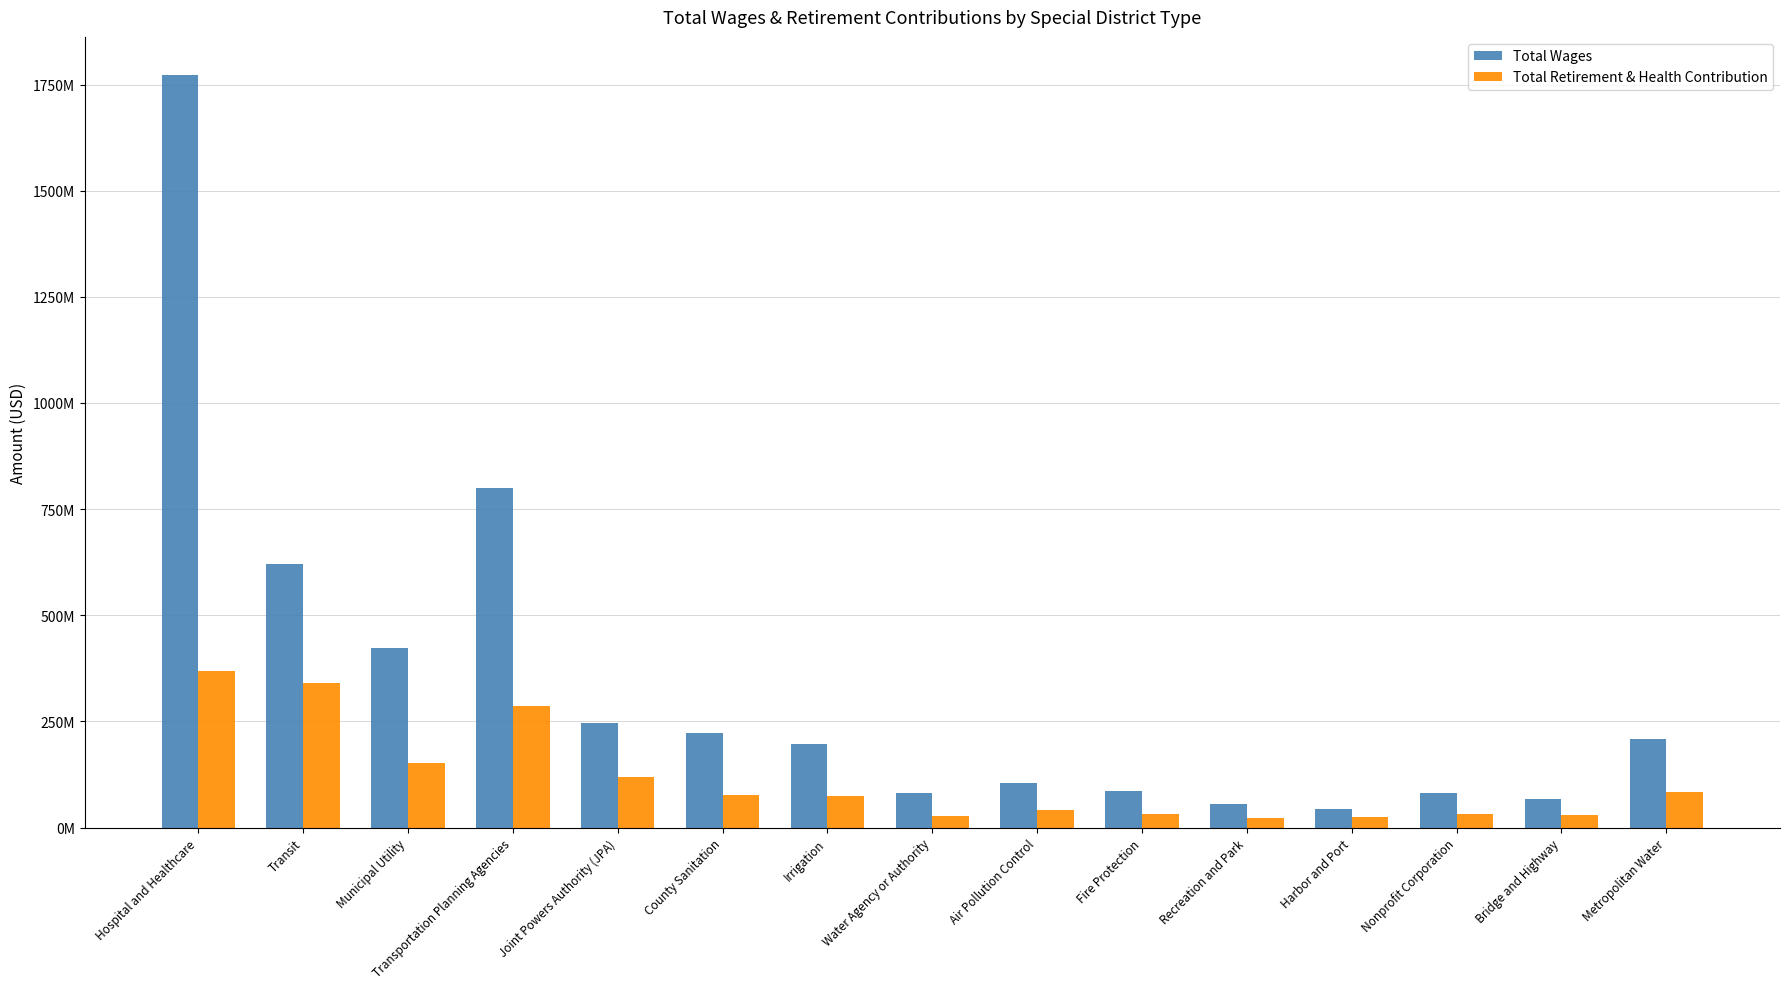

At which label does Total Retirement & Health Contribution reach its peak?

Hospital and Healthcare